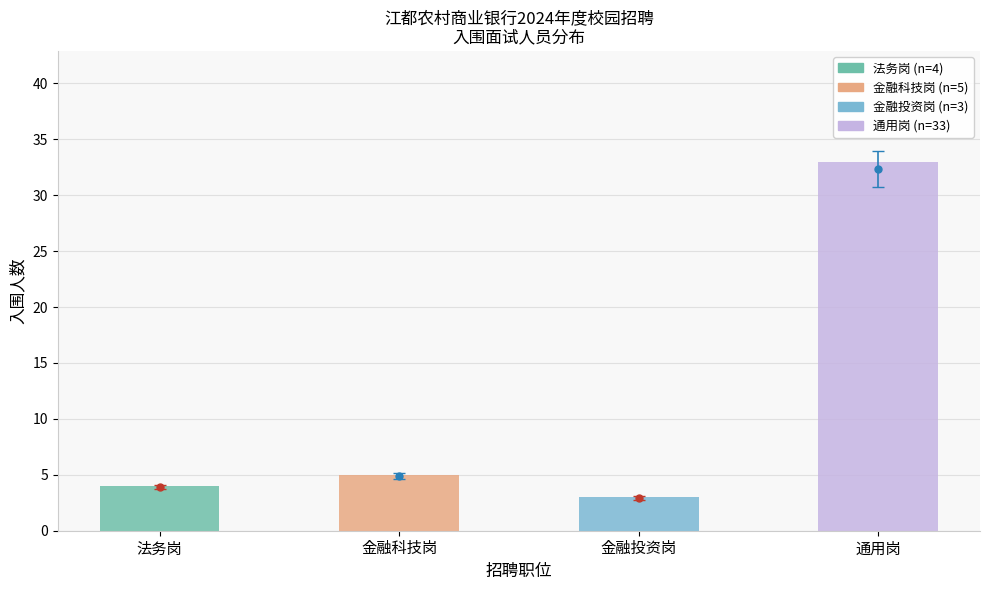

How many distinct data groups are displayed?

1